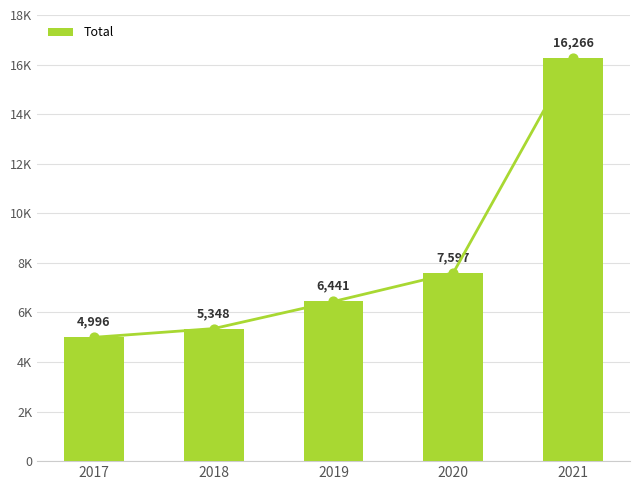

Which has a higher value, 2019 or 2017?

2019